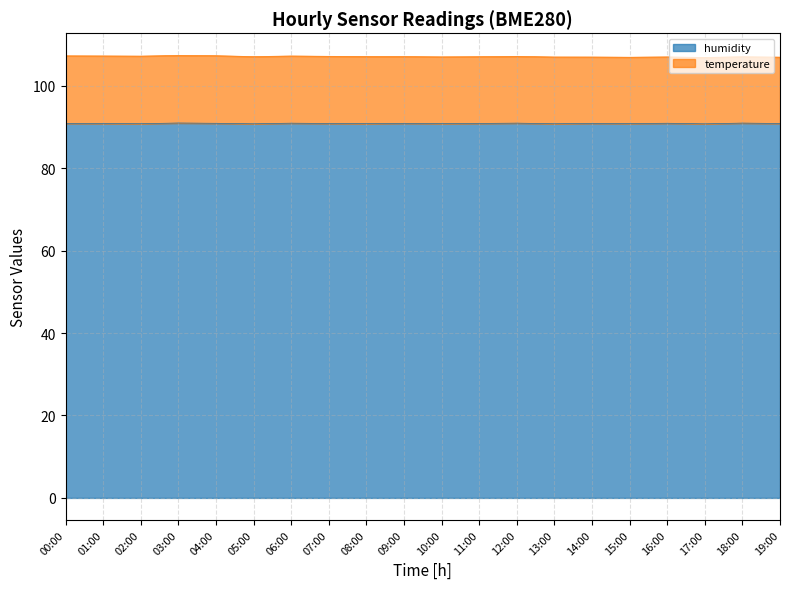

What is the label of the 15th point from the right?

05:00